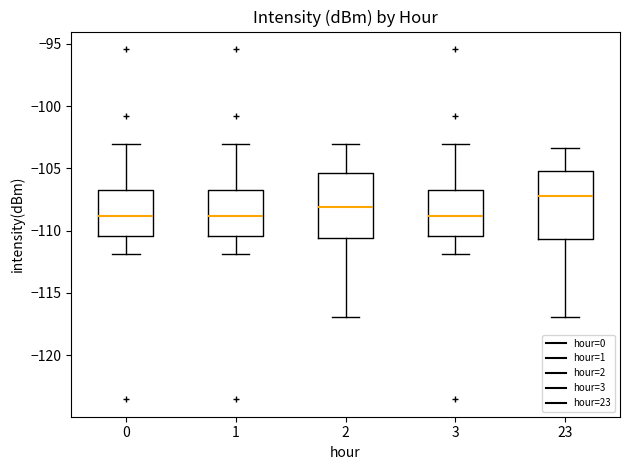

Which box's median line is the highest?

23